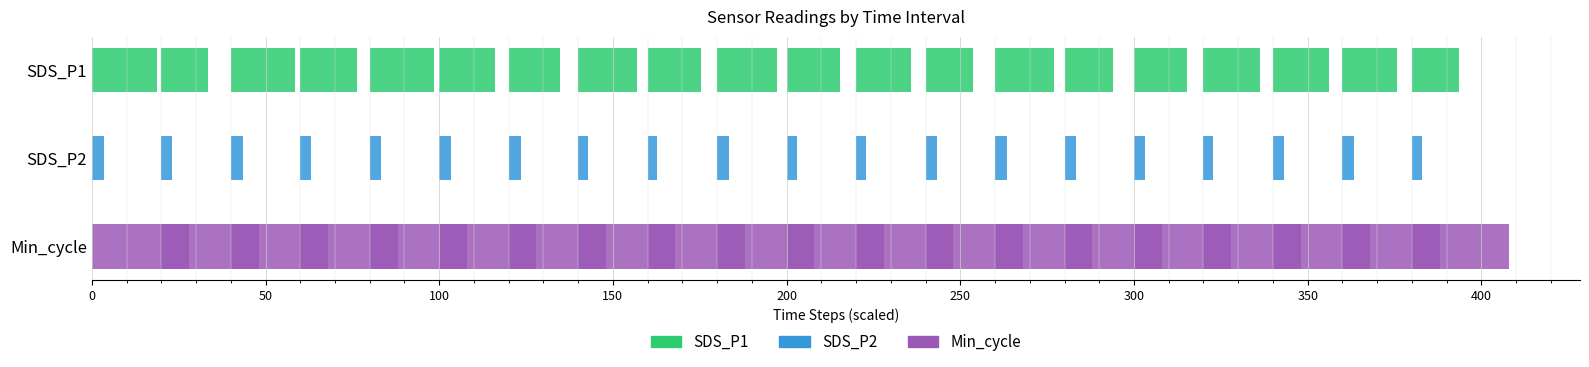

What is the difference between the maximum and minimum values in the SDS_P2 series?

0.8